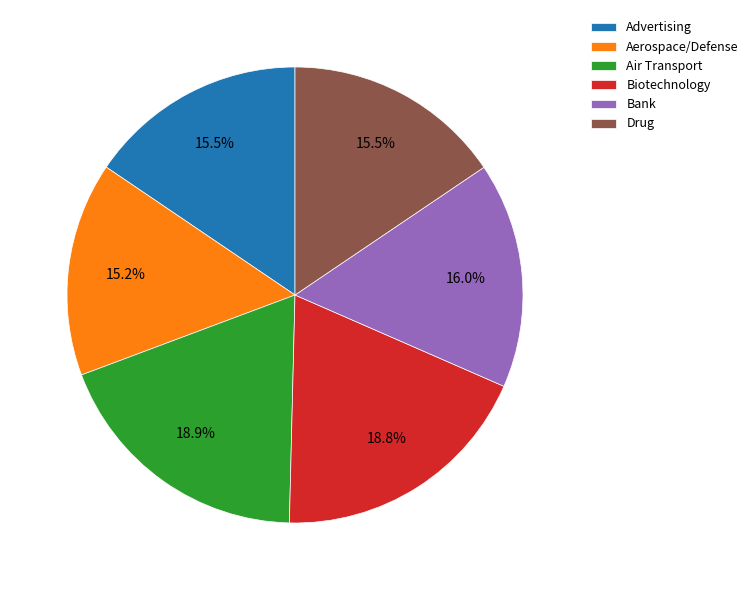

Does any single category account for the majority?

No